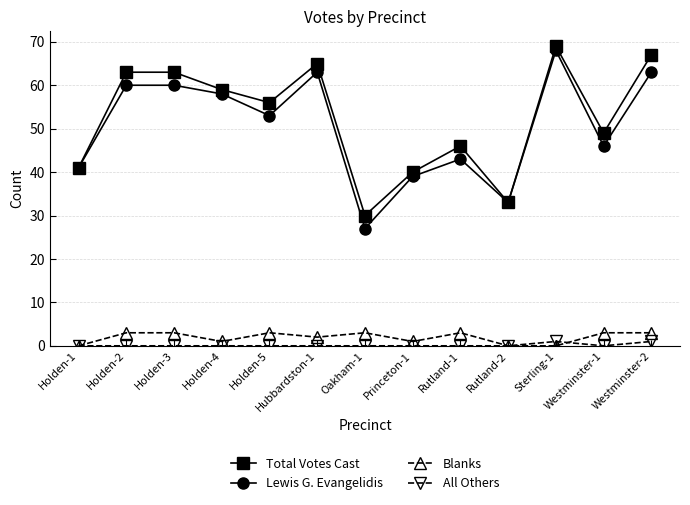

What is the label of the 12th point from the left?

Westminster-1